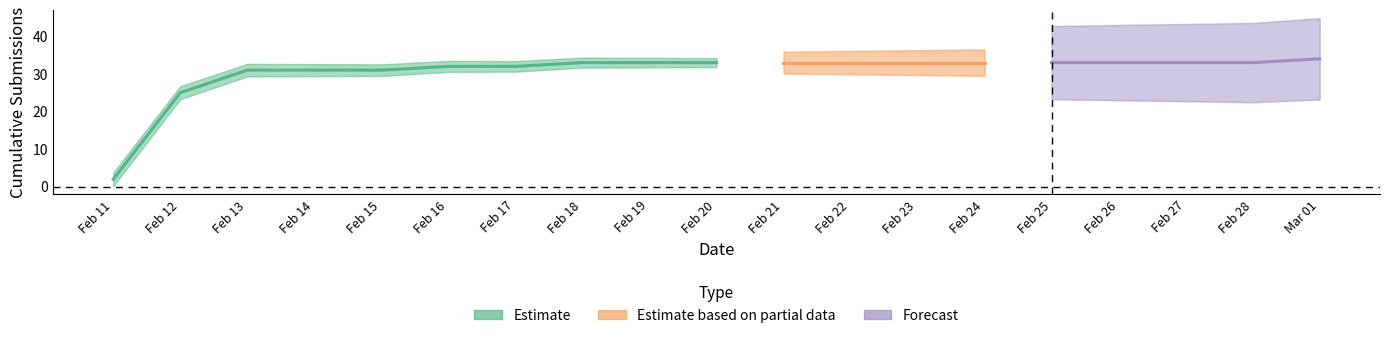

What is the label of the 5th point from the right?

Feb 25